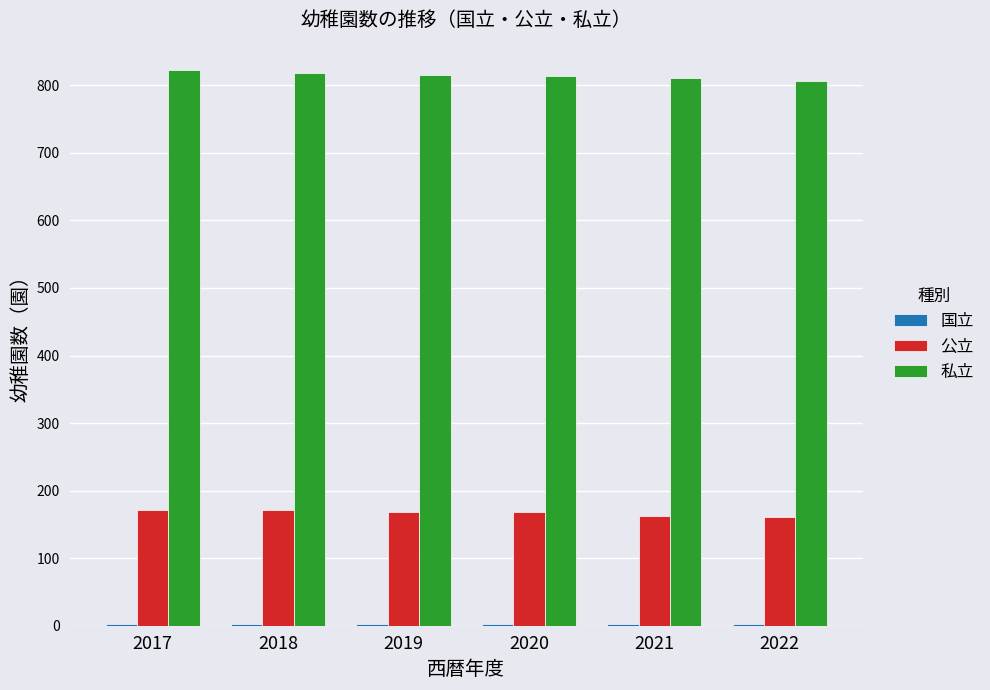

What is the total value across all series at 2022?

969